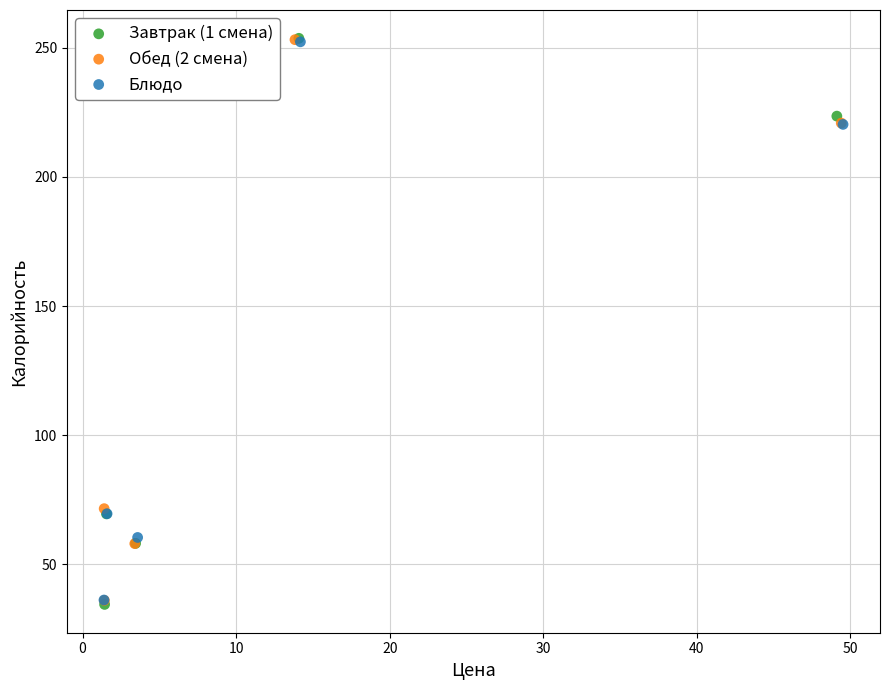

Which series has the widest spread of Y values?

Завтрак (1 смена)